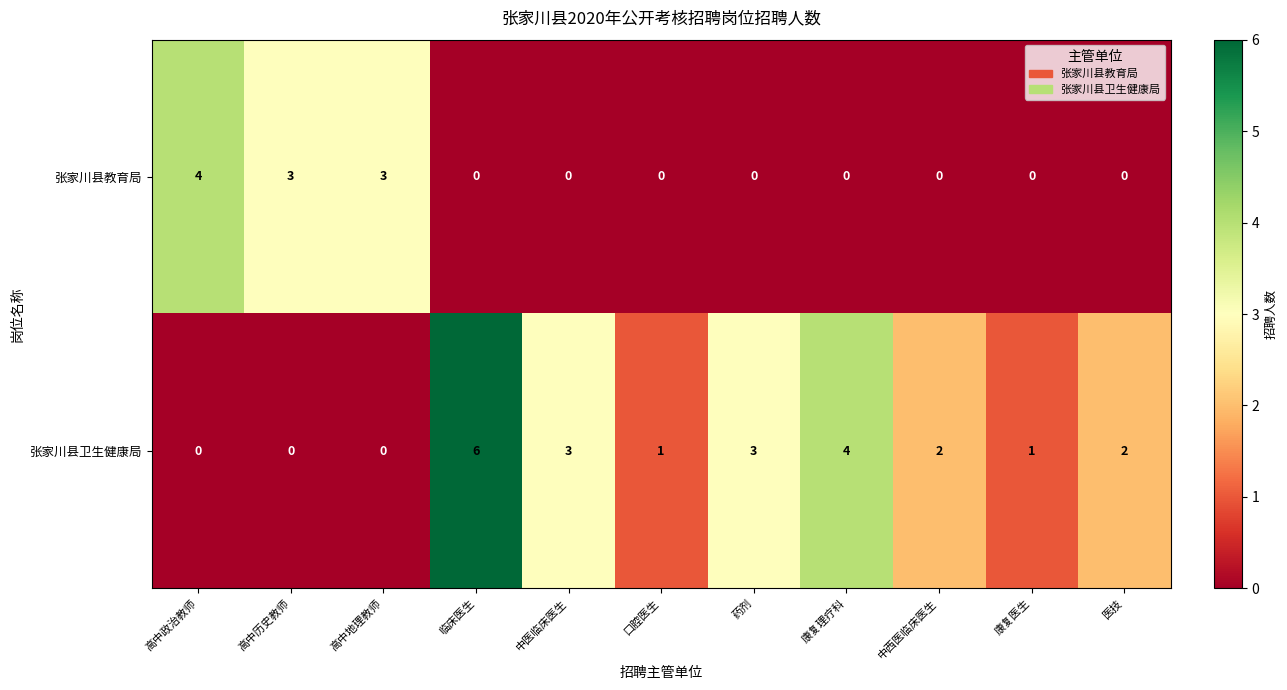

List the series in order of their overall mean, lowest first.

张家川县教育局, 张家川县卫生健康局